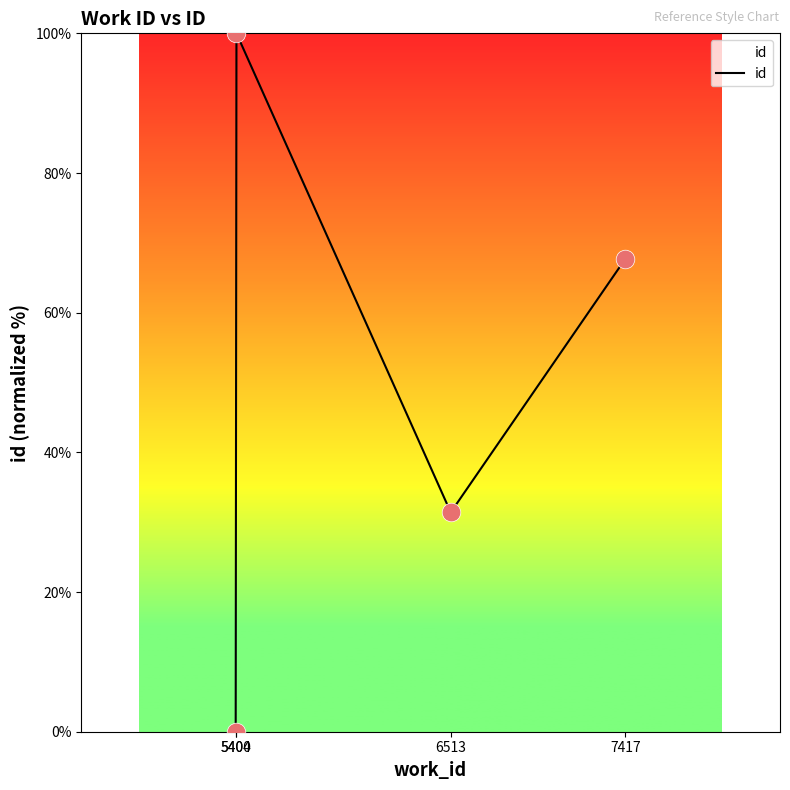

What is the change in value from 6513 to 7417?

+36.3